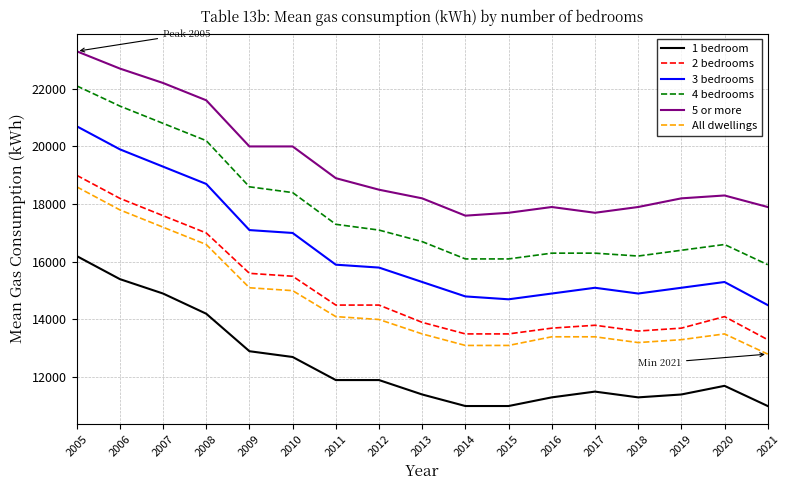

True or false: 3 bedrooms and 5 or more intersect in this chart.

False